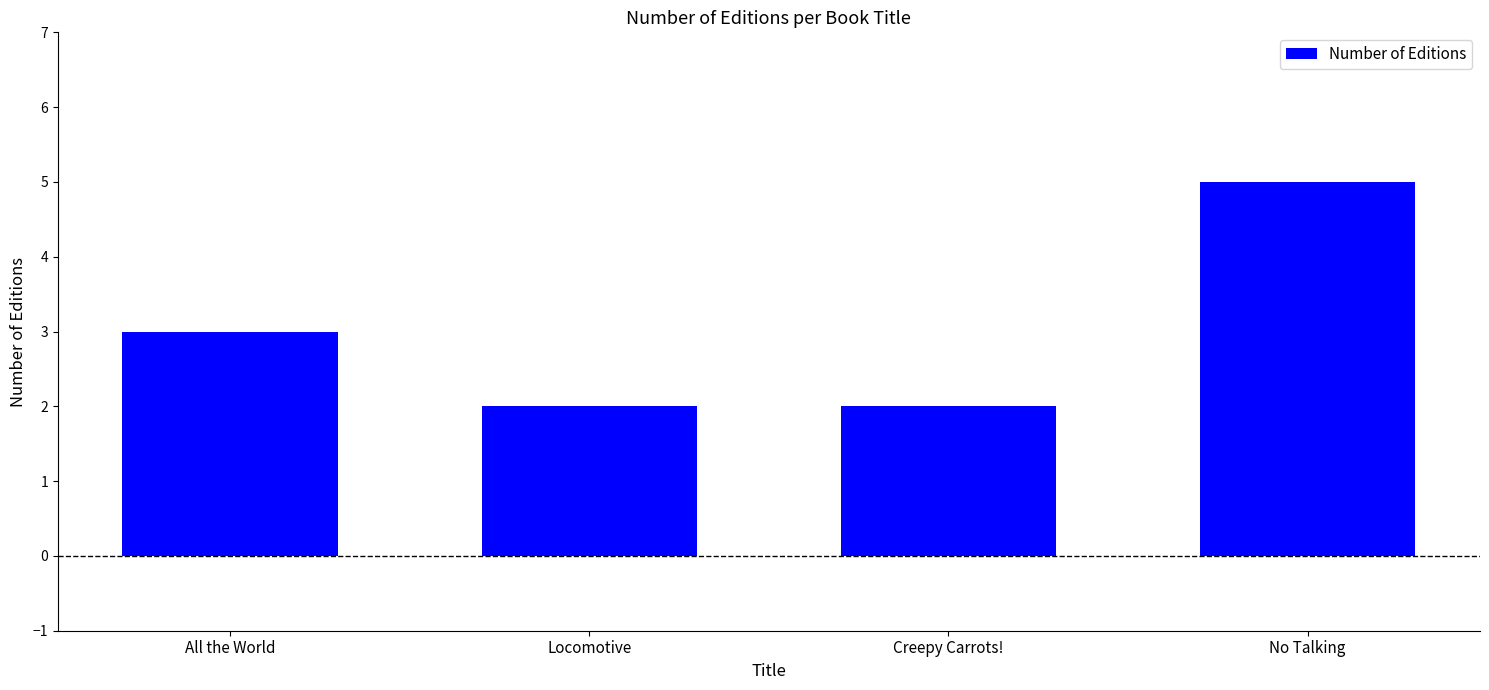

What is the sum of all values?

12